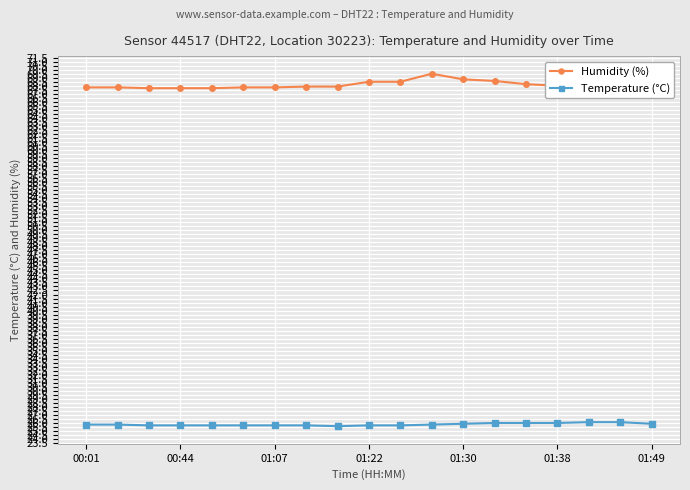

What is the value of the Humidity (%) point at the 19th from the left?

68.0